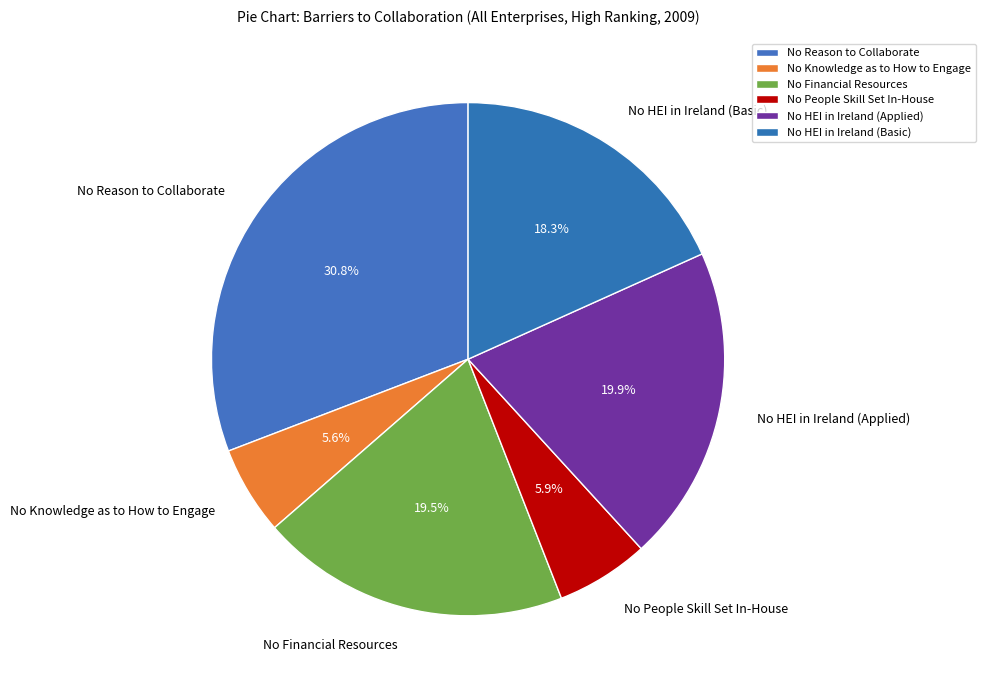

What percentage is the No People Skill Set In-House slice, to the nearest percent?

6%